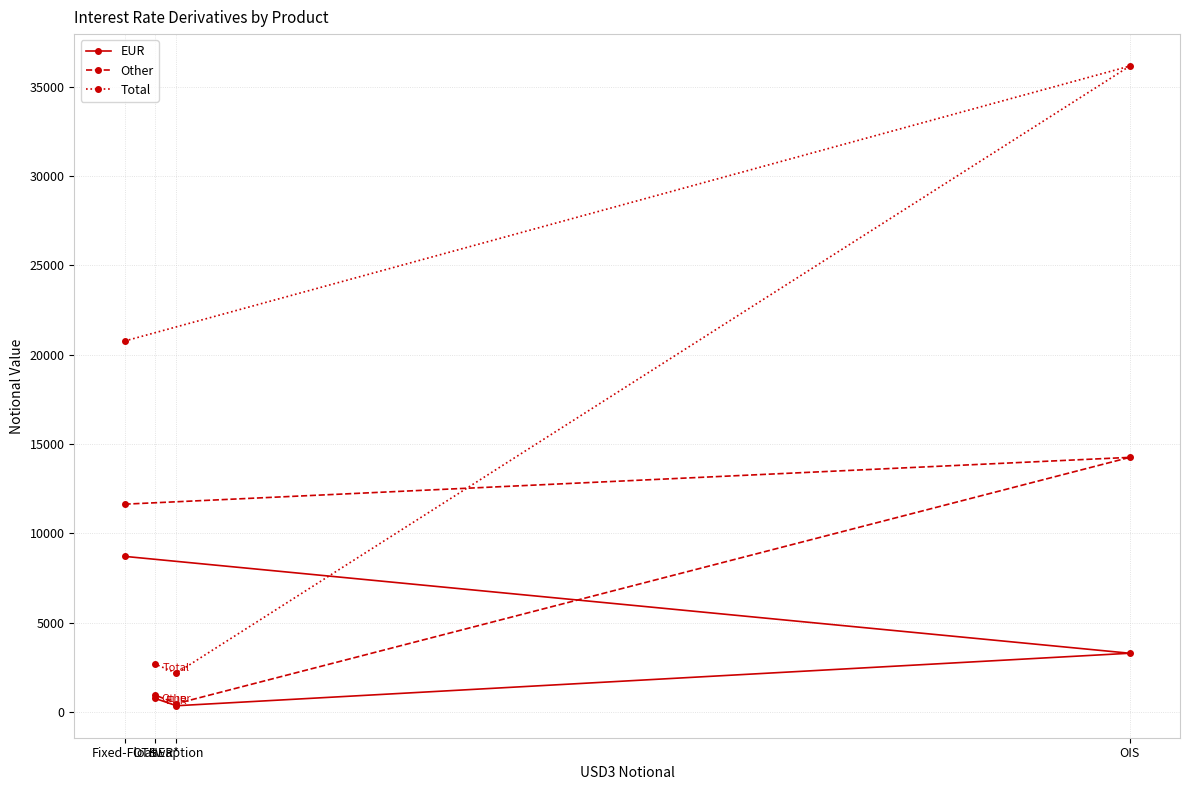

Reading right to left, extract all data points from this chart.

EUR: OIS=3293	Swaption=355	OTHER*=762	Fixed-Float=8714
Other: OIS=14254	Swaption=471	OTHER*=951	Fixed-Float=11634
Total: OIS=36150	Swaption=2178	OTHER*=2684	Fixed-Float=20763